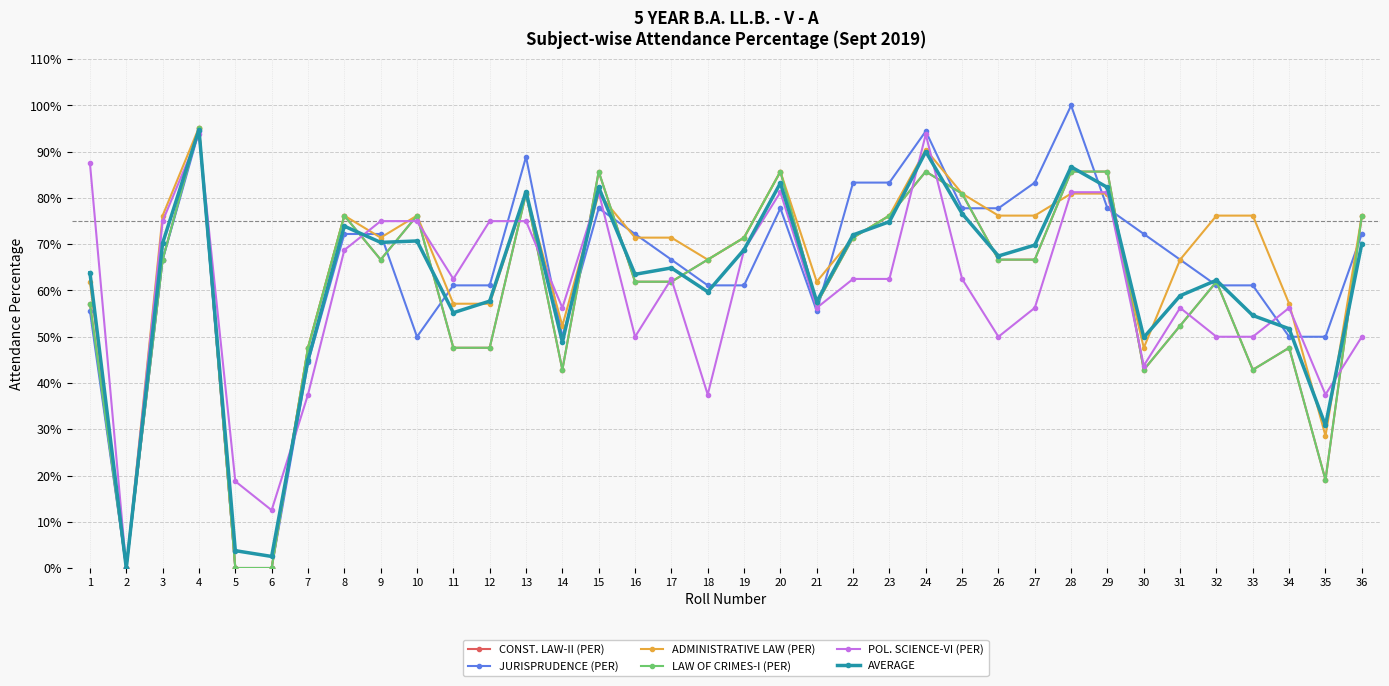

What is the average value of the CONST. LAW-II (PER) series?

0.6